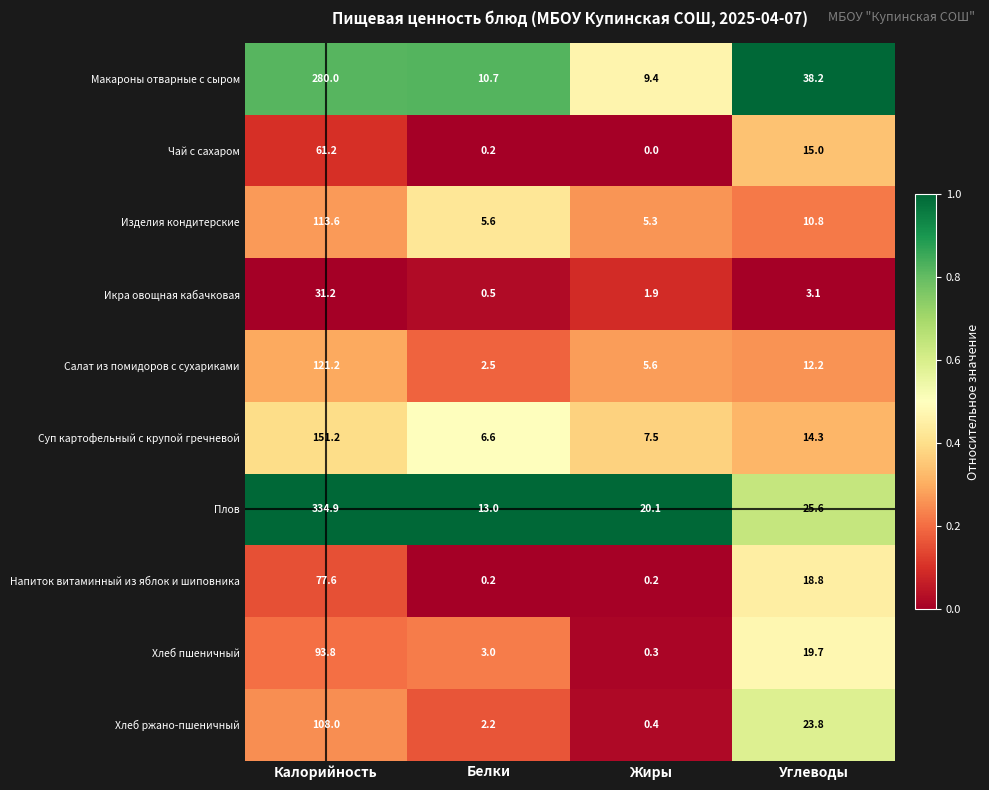

The value of Макароны отварные с сыром at Калорийность is 175.7. True or false?

False